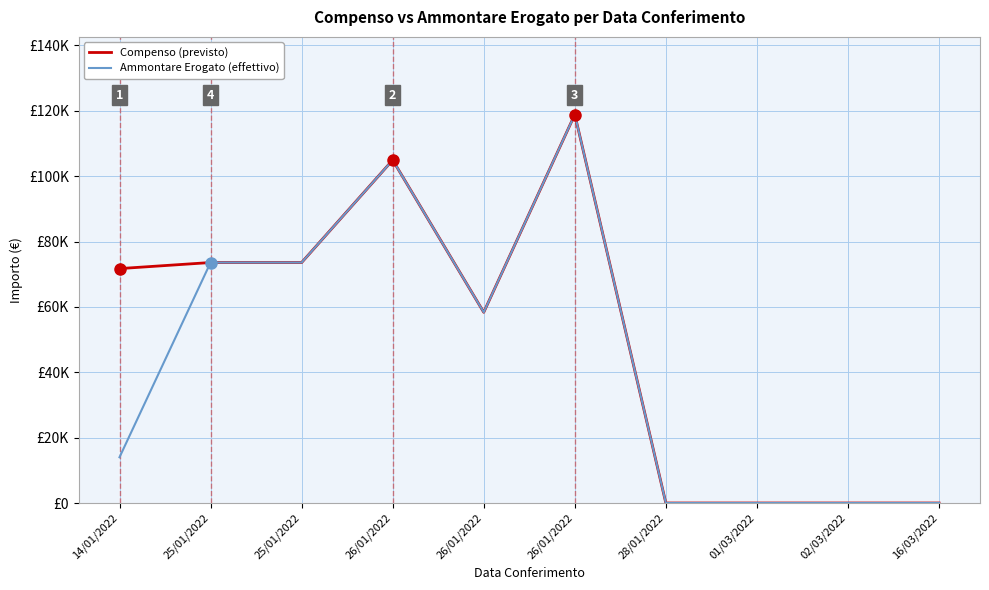

What is the label of the 3rd point from the left?

25/01/2022